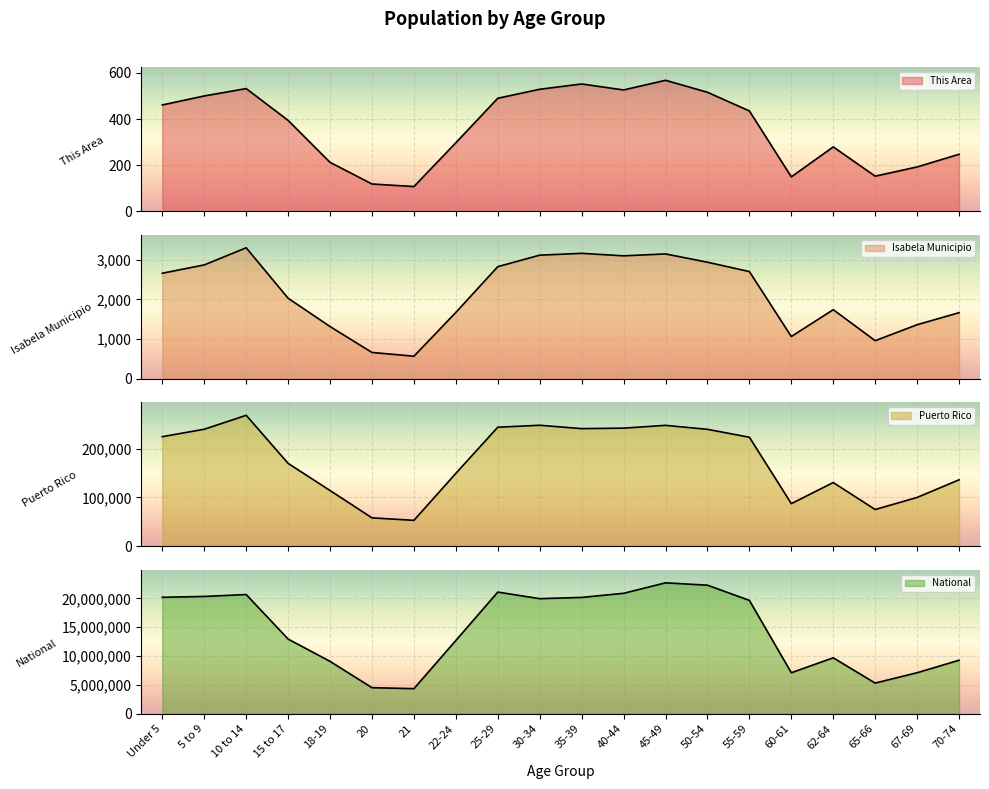

Which series has the largest total across all categories?

National